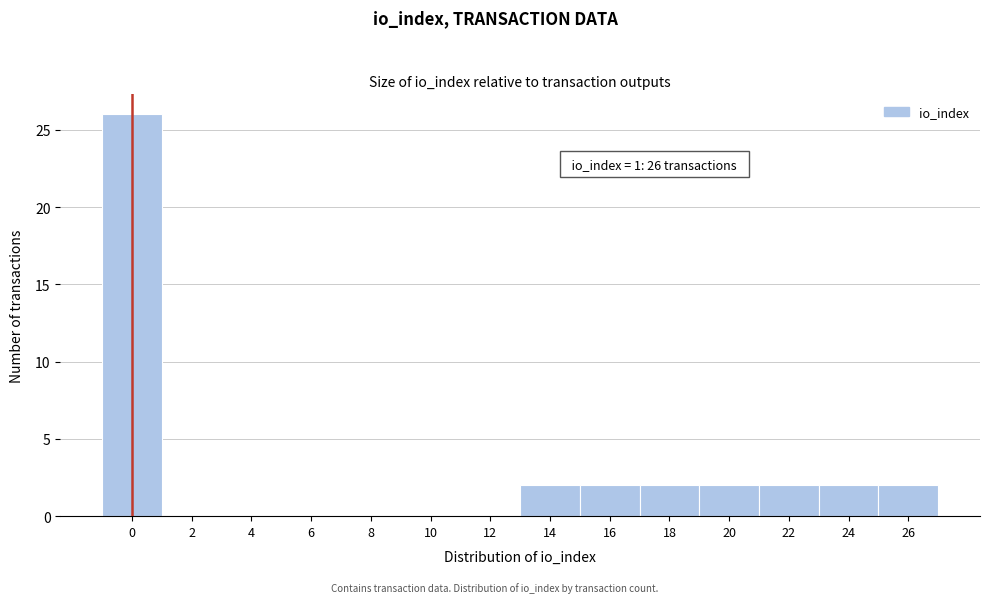

Reading right to left, list all the values displayed in this chart.

26=2	24=2	22=2	20=2	18=2	16=2	14=2	12=0	10=0	8=0	6=0	4=0	2=0	0=26